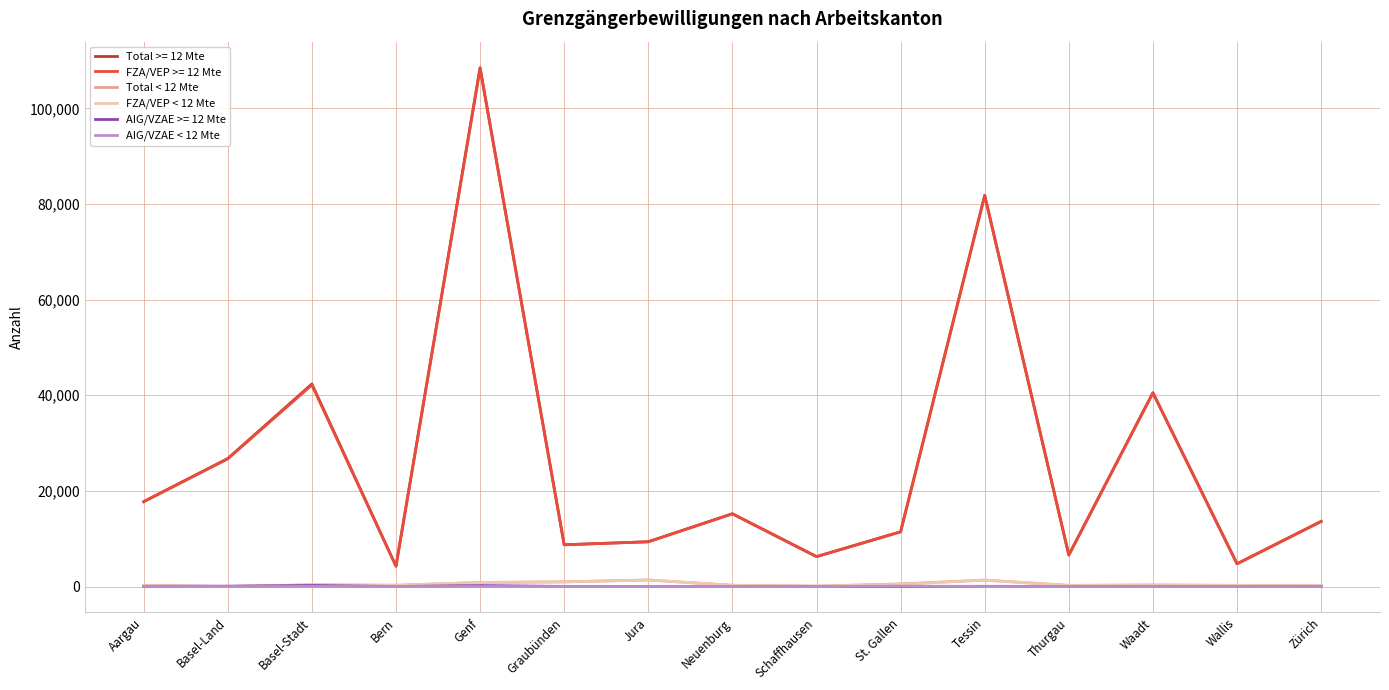

Which series has the widest spread of values?

Total >= 12 Mte